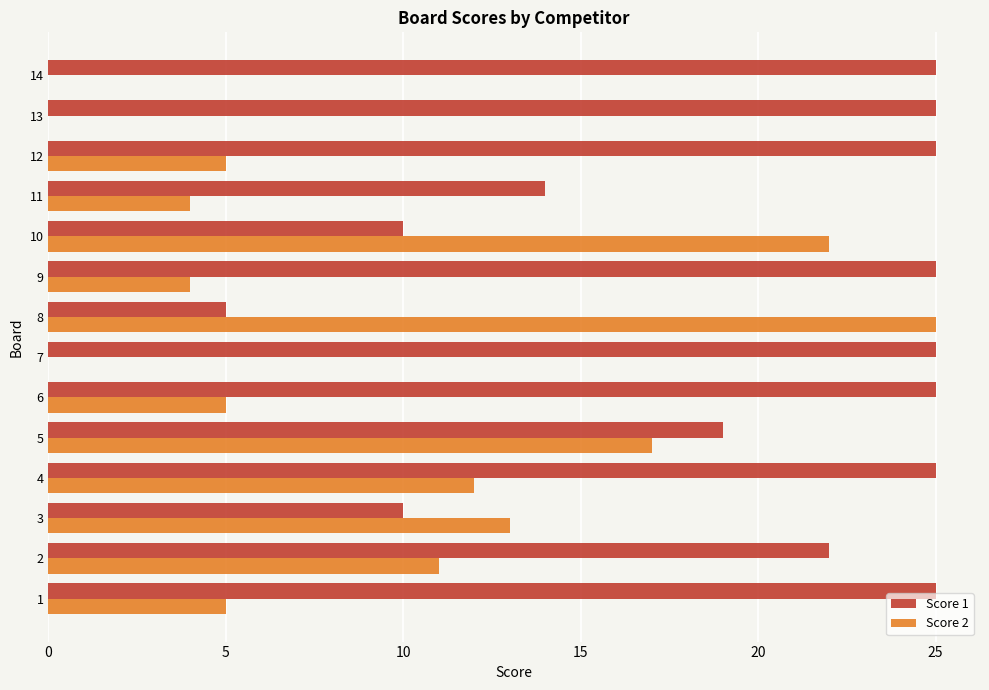

The Score 1 series shows 3 at 10. True or false?

False